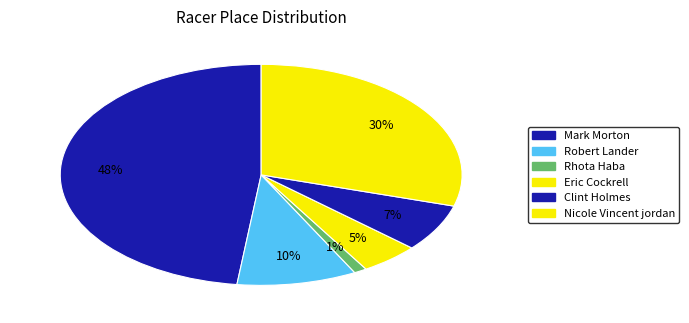

Is there a majority slice in this chart?

No